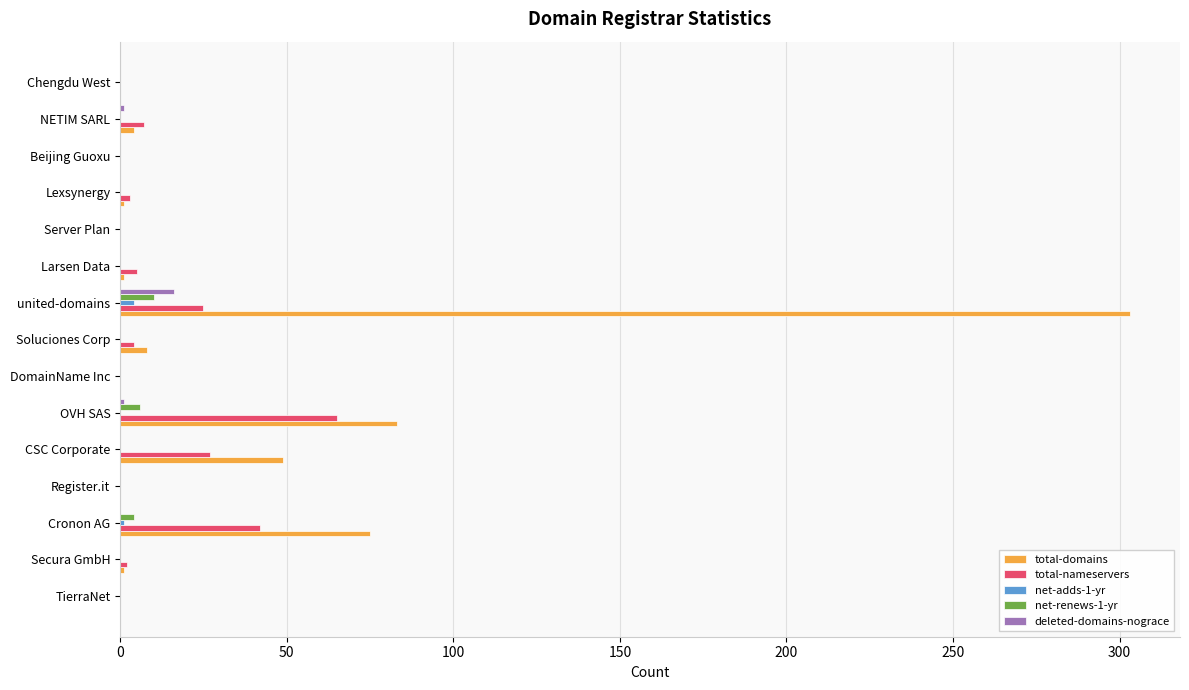

What is the greatest value displayed?

303